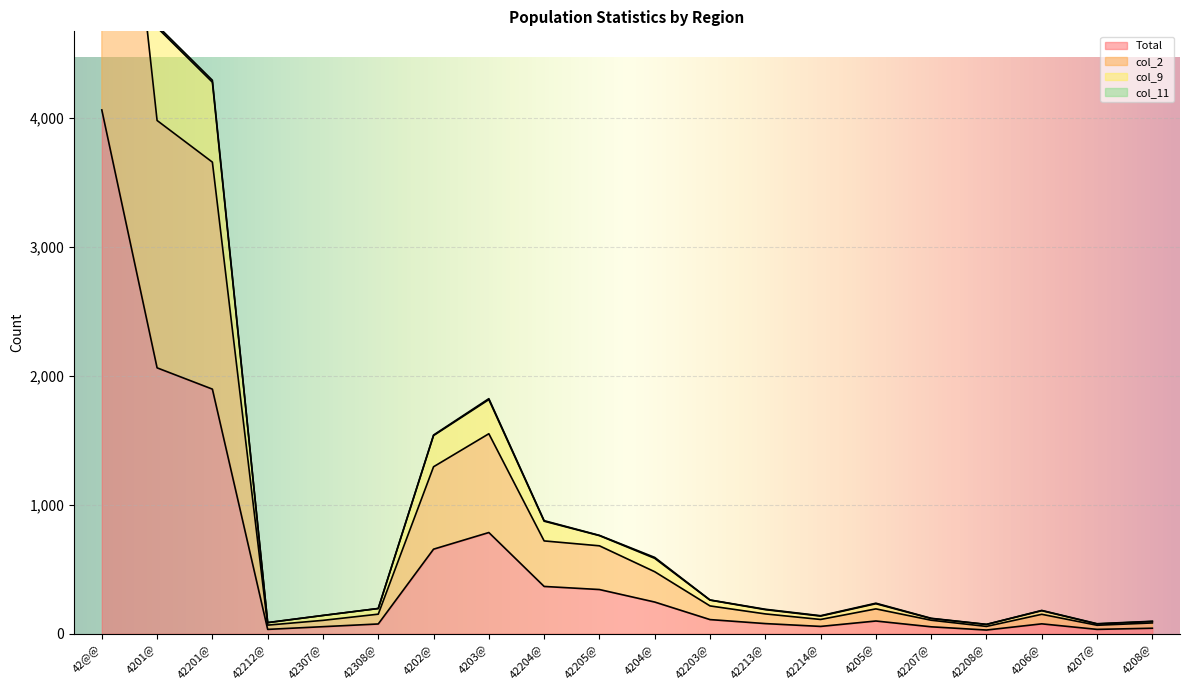

Where is the first local minimum for col_2?

42212@